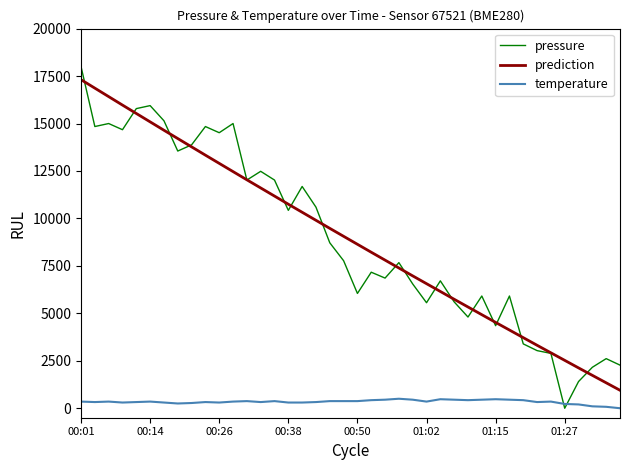

How many intersections are there between temperature and pressure?

2